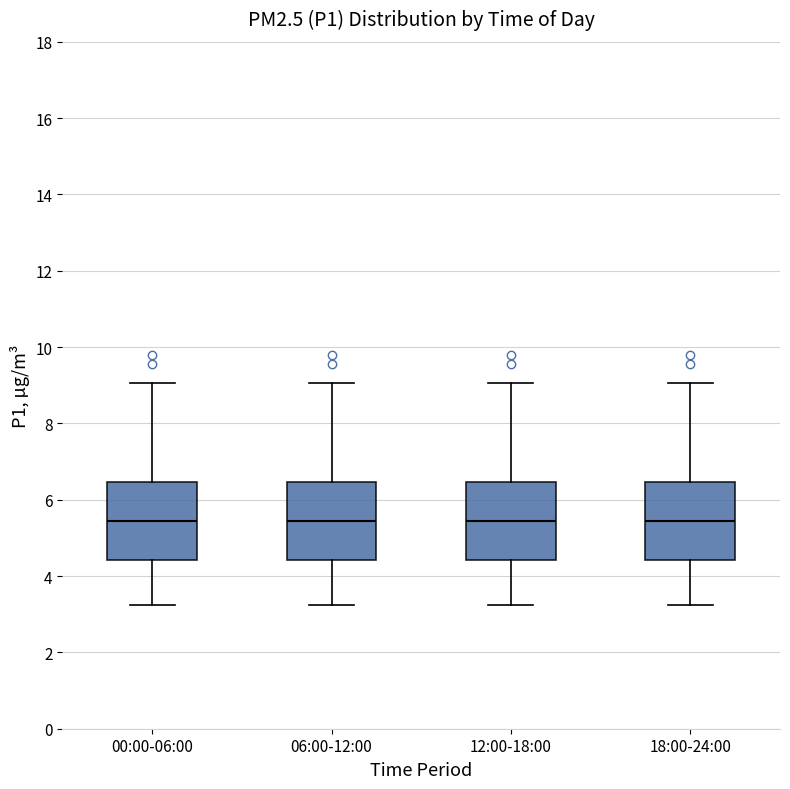

Where does the median line of the box for 00:00-06:00 sit on the y-axis? The values are not printed on the chart, so give them approximately, as read against the axis.

5.4